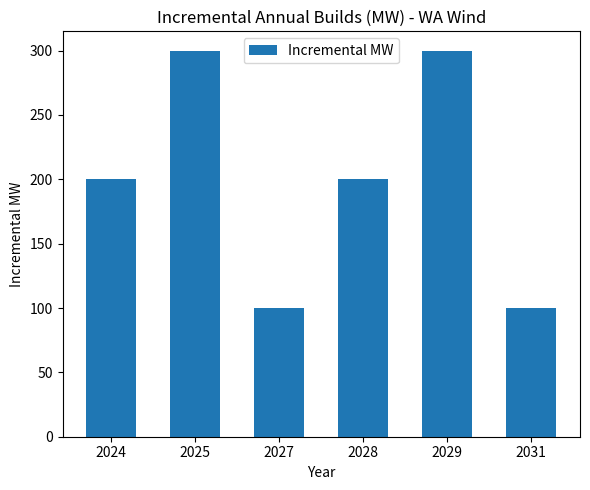

The chart shows a value of 100 at 2027. True or false?

True